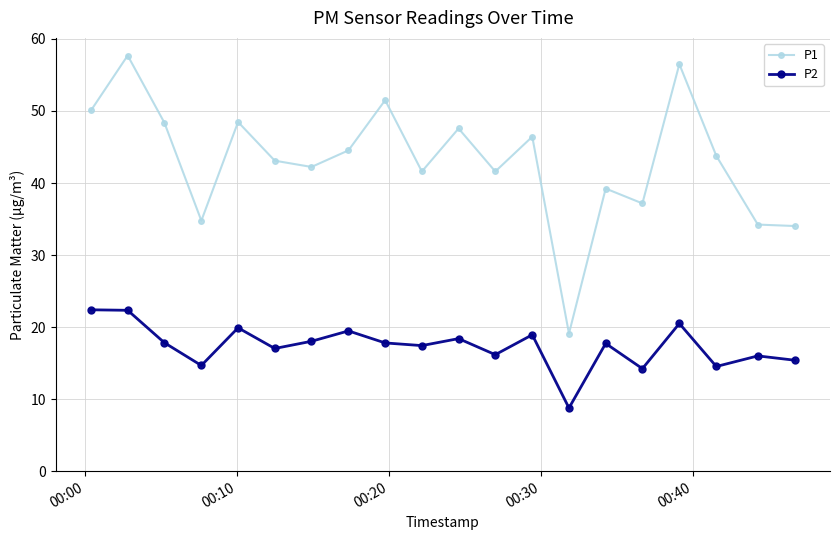

What is the maximum value for P2?

22.4